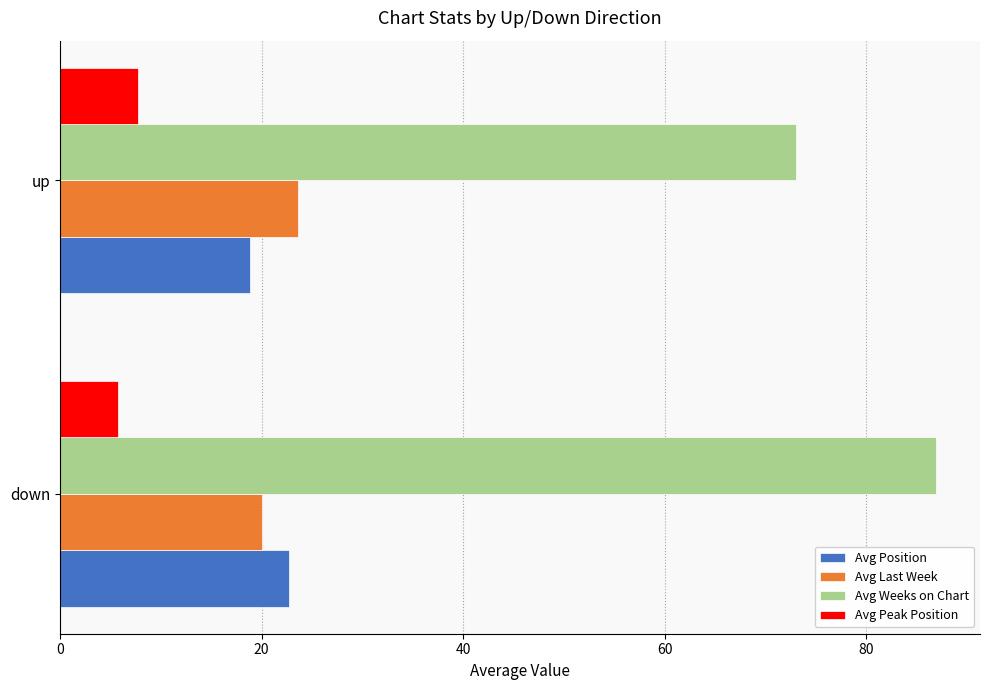

Is it true that Avg Peak Position equals 11.3 at up?

False